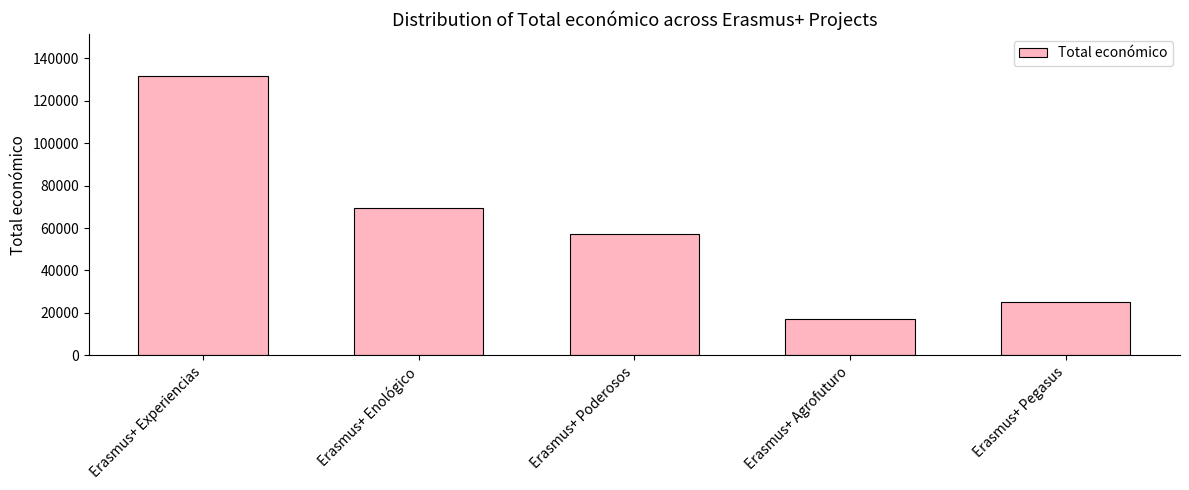

Are the bars grouped side by side (vs. stacked)?

No